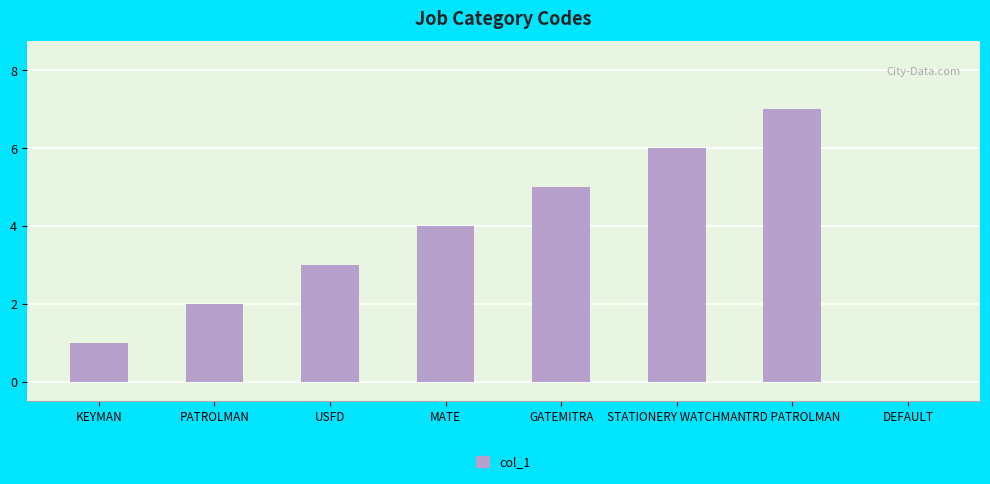

What value does the data have at GATEMITRA?

5